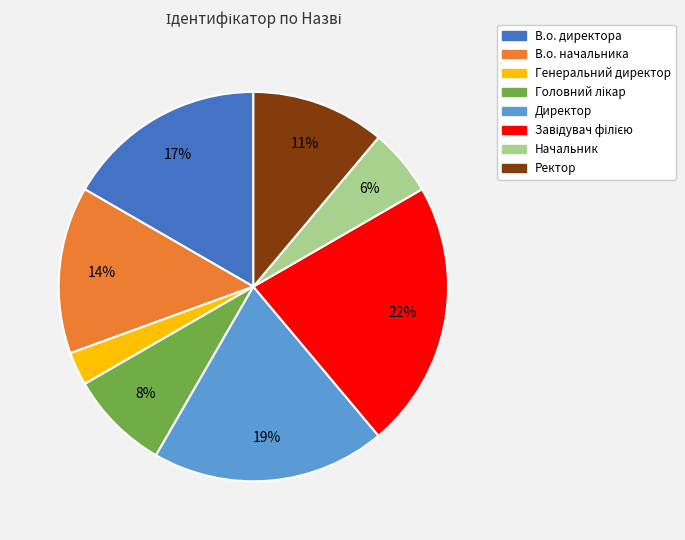

Which has a higher value, Ректор or Директор?

Директор